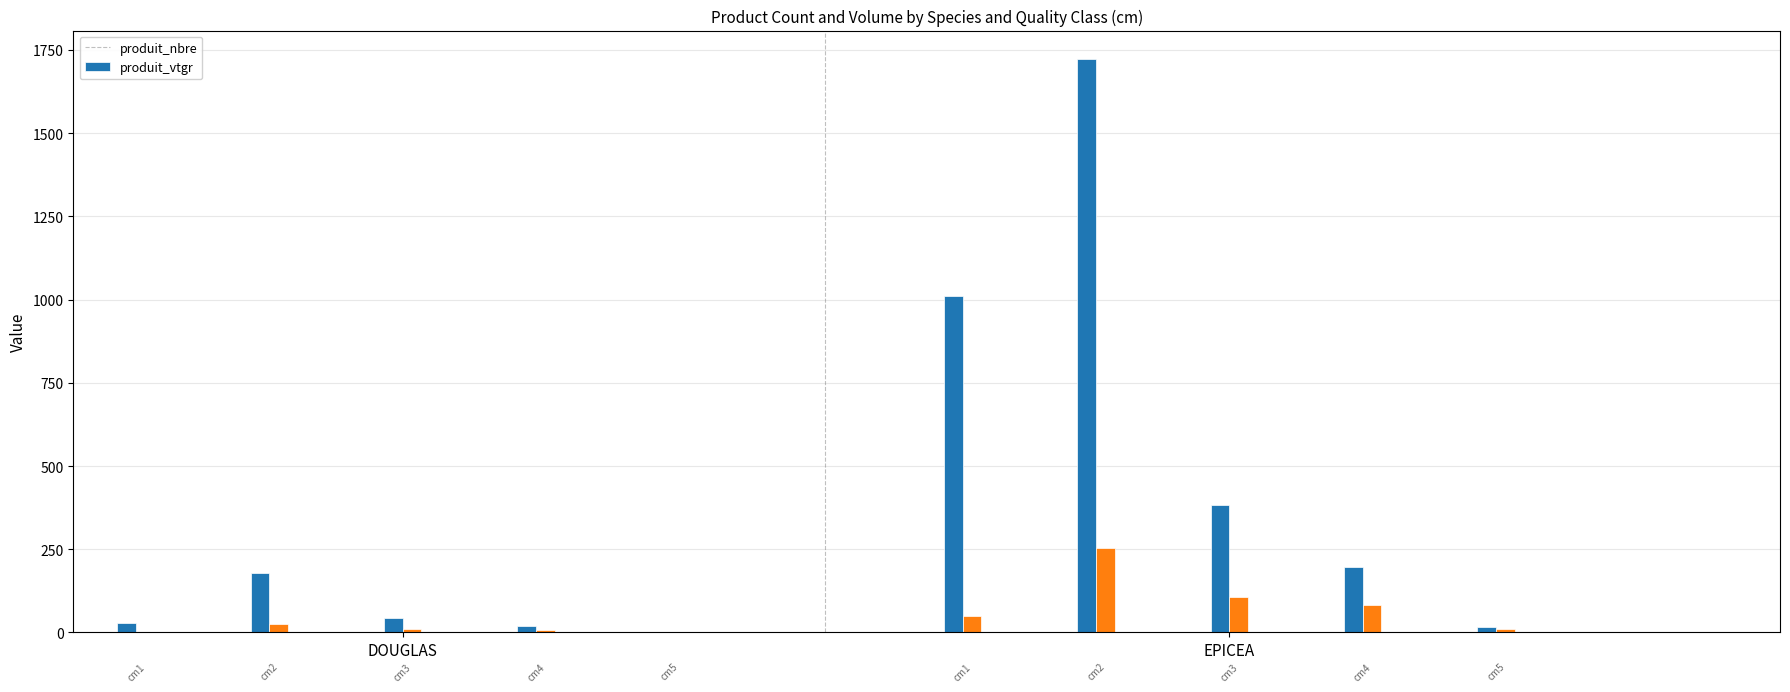

Which has a higher value, 3 or 2?

2